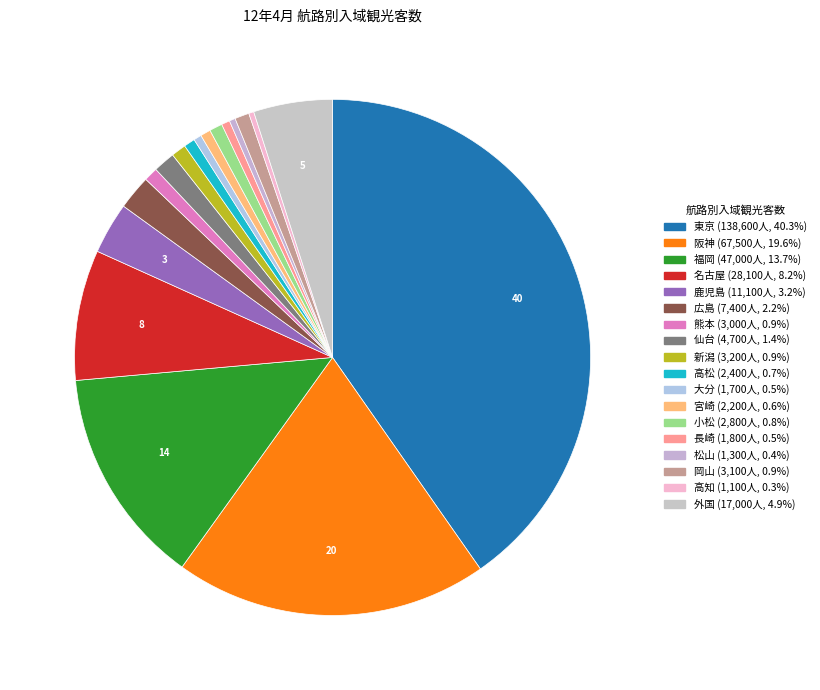

Count the number of slices in the pie.

18